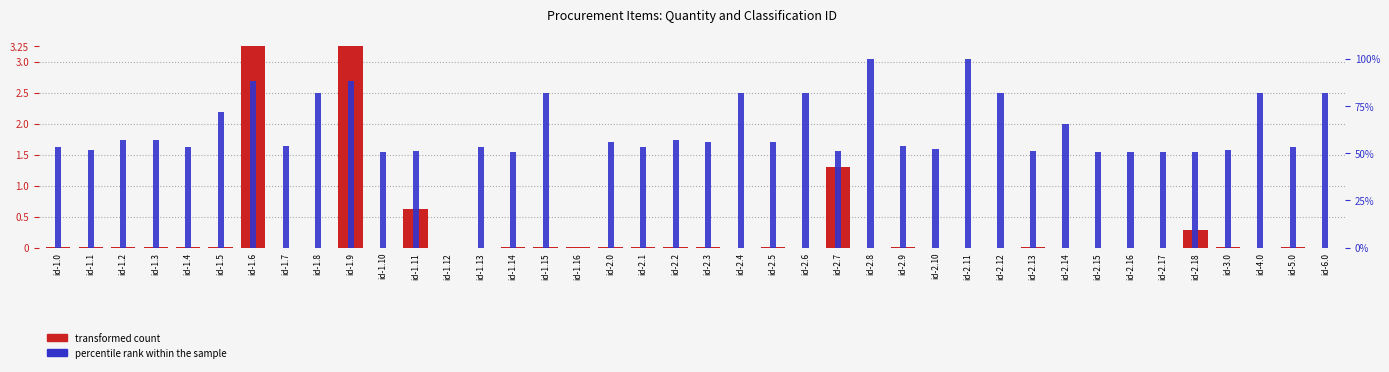

How many bars are there in total?

80